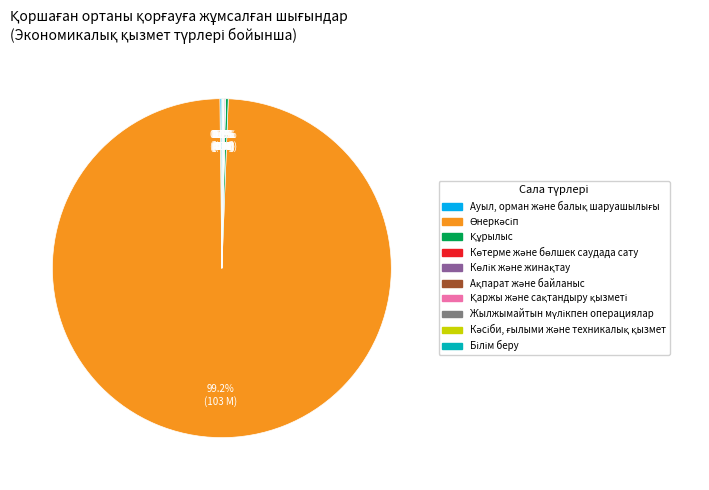

Is there any slice that represents more than half of the pie?

Yes